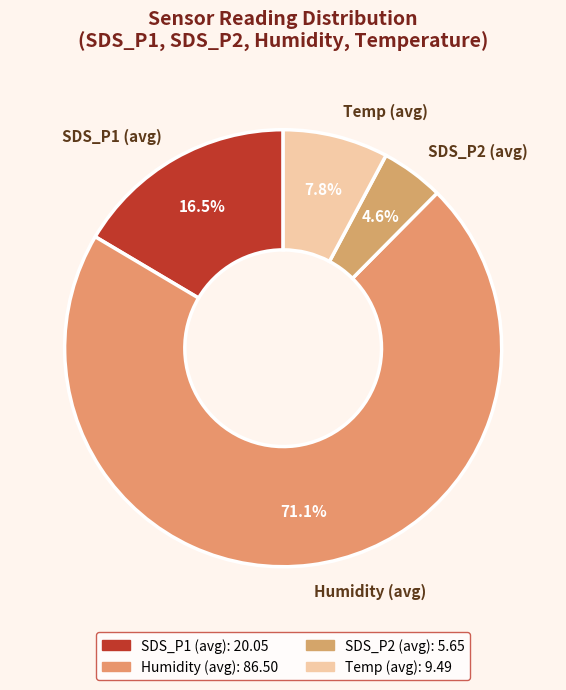

Rank the categories by value from lowest to highest.

SDS_P2 (avg), Temp (avg), SDS_P1 (avg), Humidity (avg)